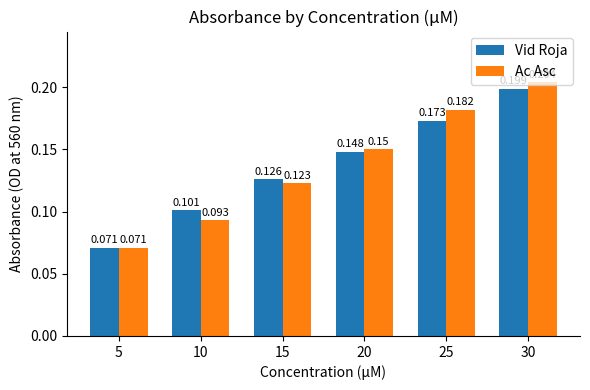

At which category is the sum across all series the highest?

30